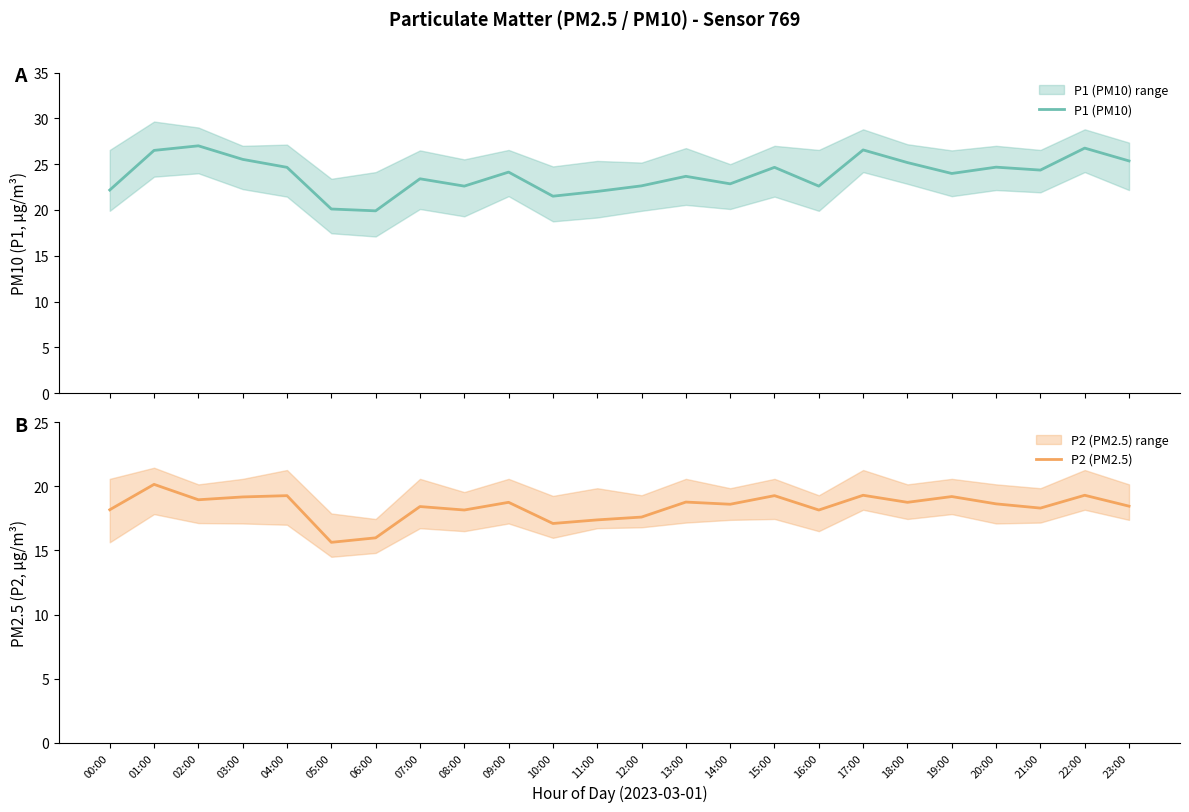

Count the number of data series in this chart.

2